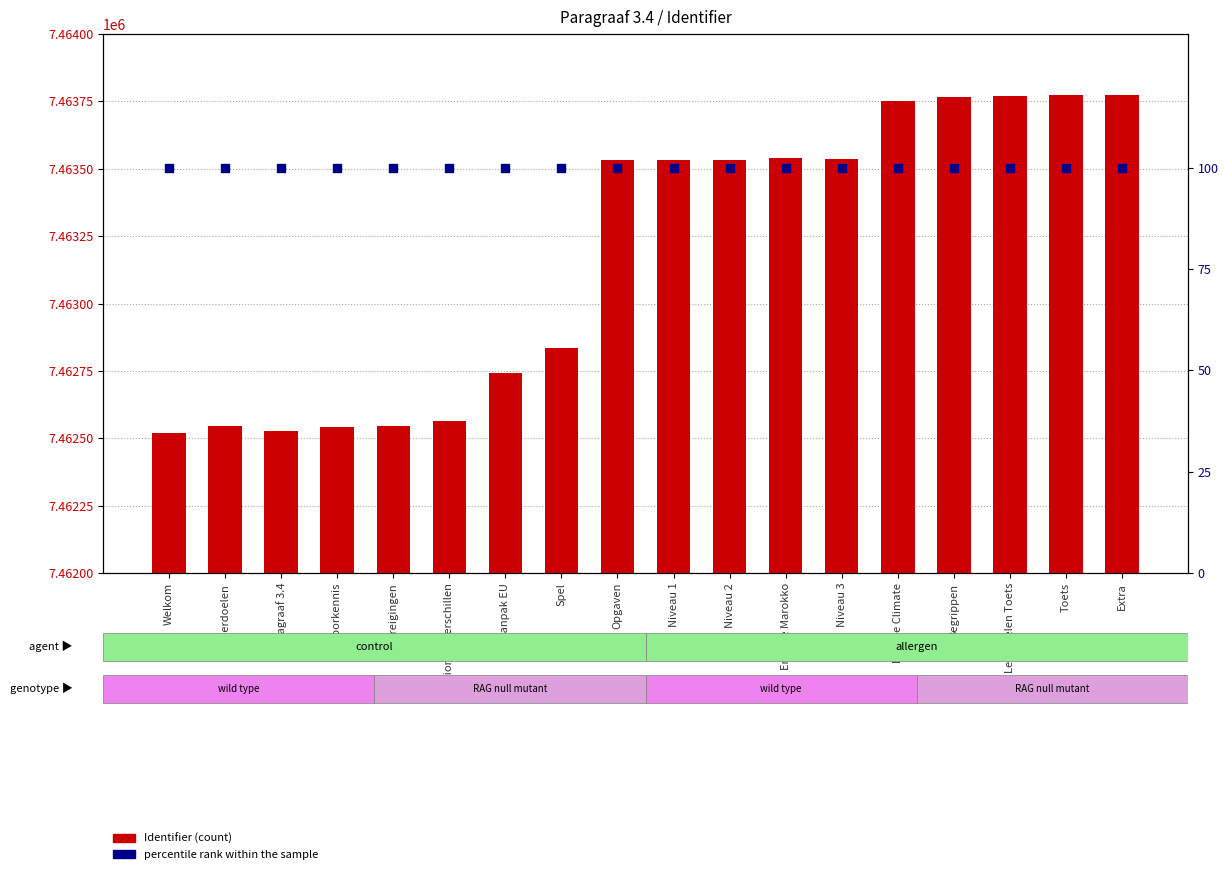

Which series has the widest spread of Y values?

Identifier